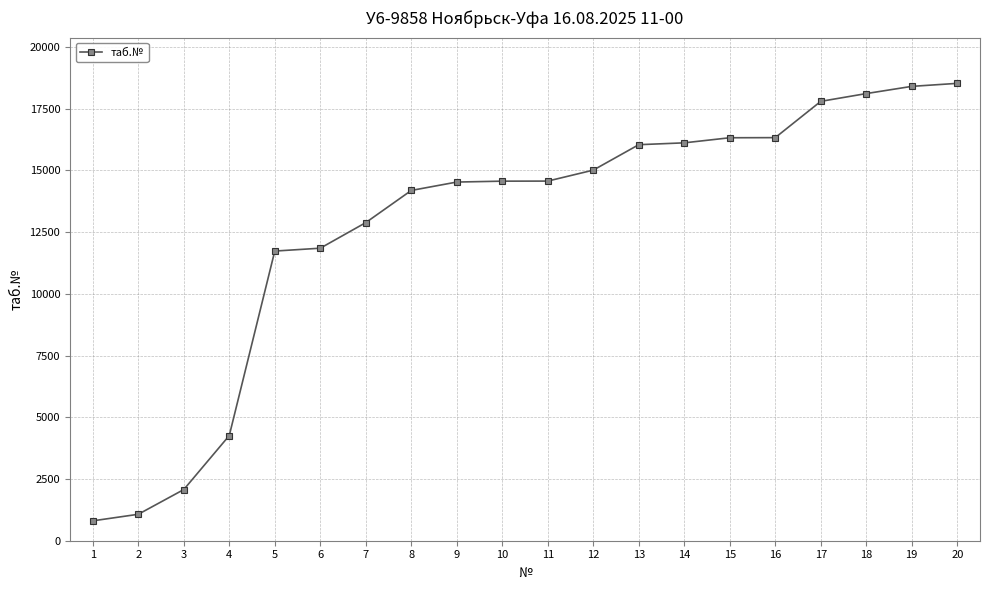

How many series are shown in this chart?

1